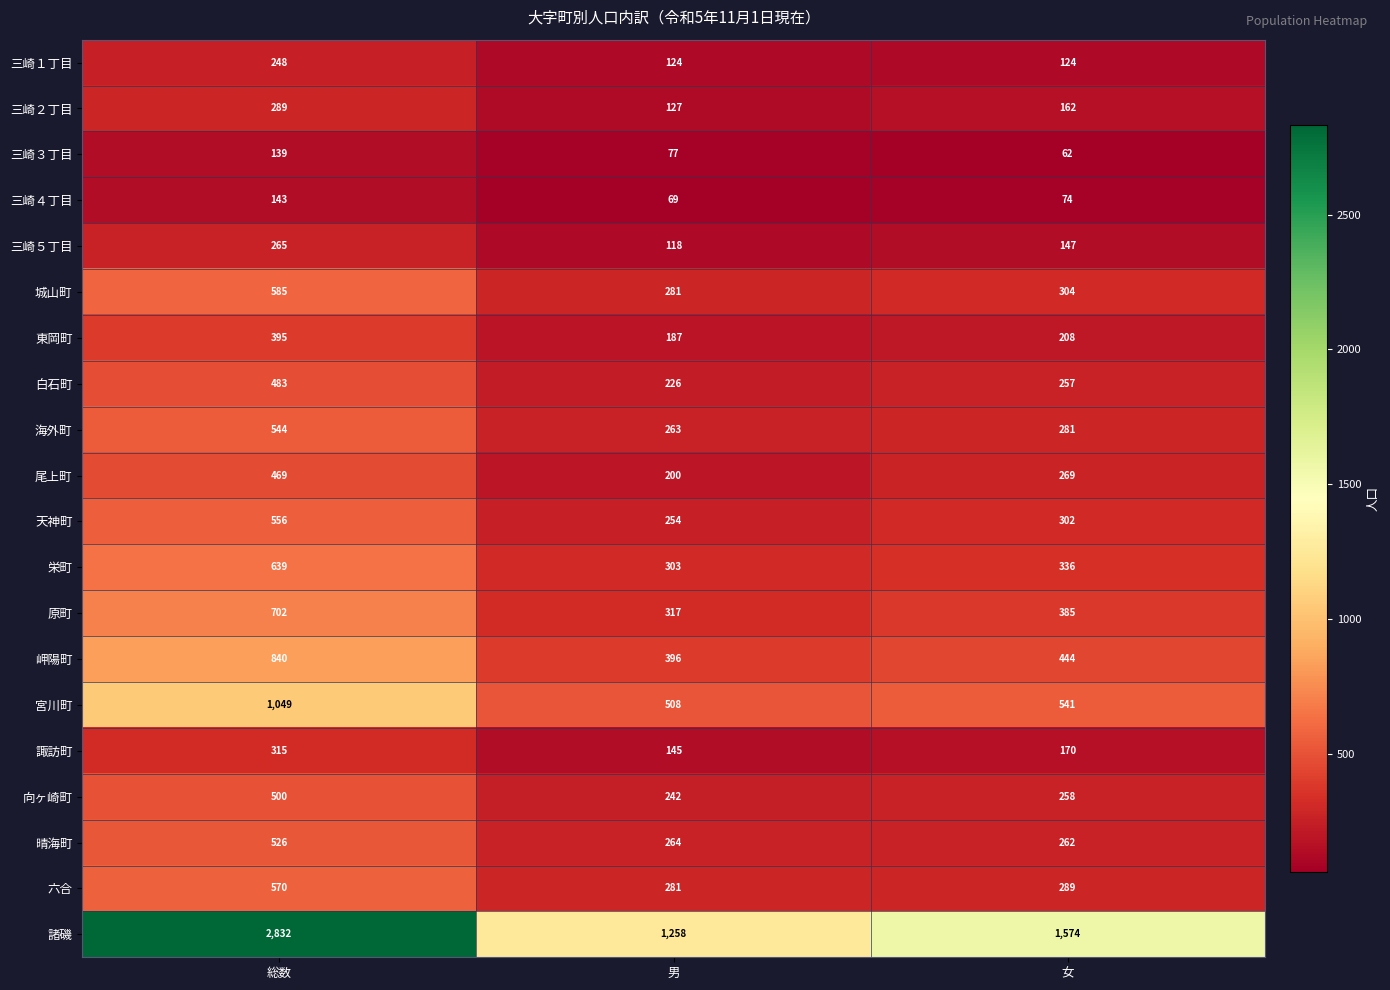

What is the average value of the 原町 series?

468